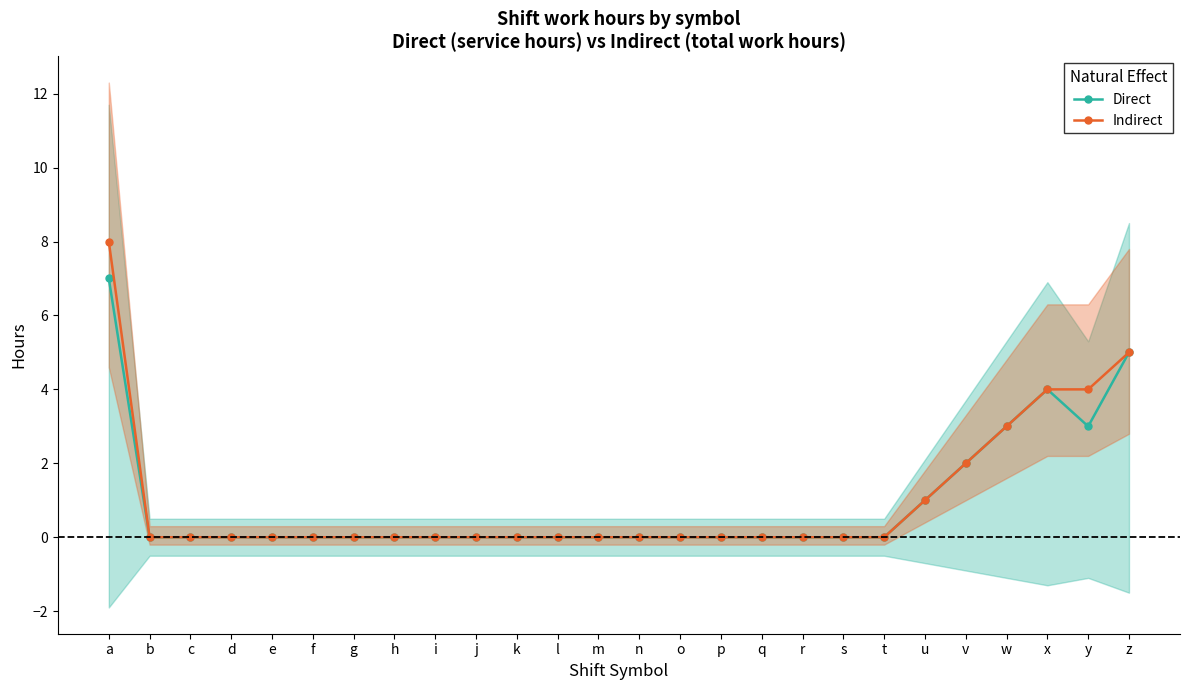

What is the greatest value displayed?

8